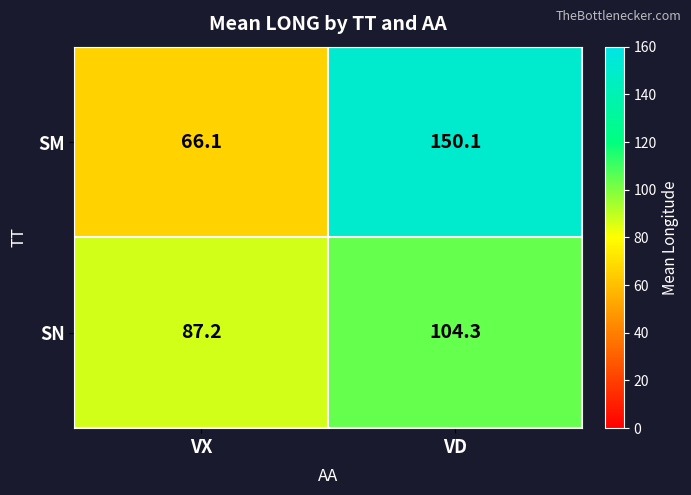

Count the number of data series in this chart.

2